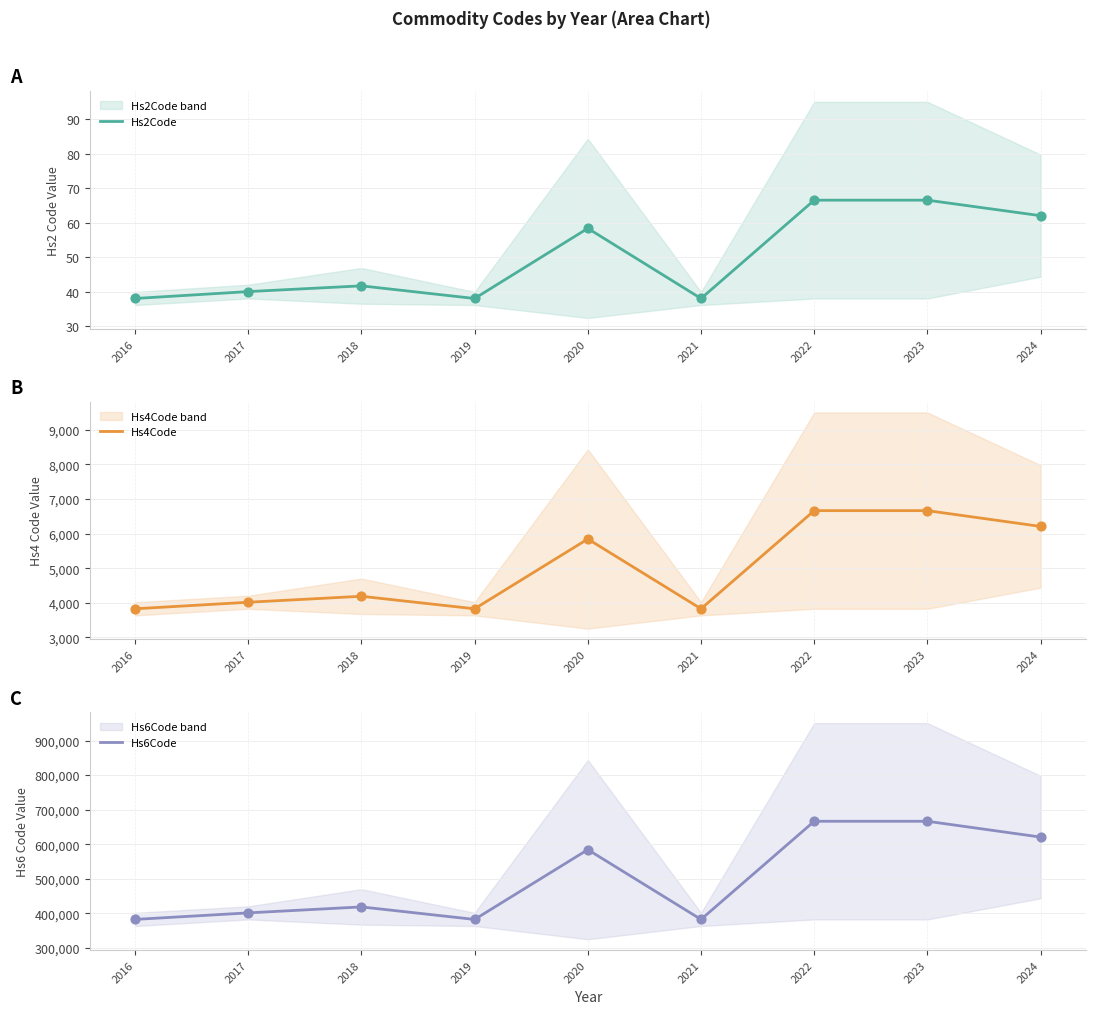

What is the total value across all series at 2016?

386352.0